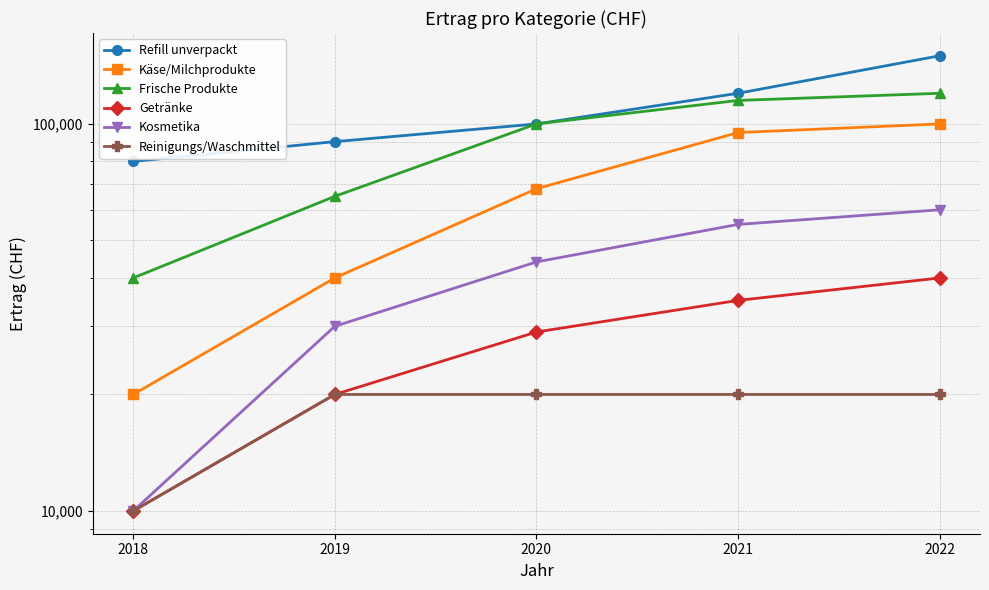

What is the greatest value displayed?

150000